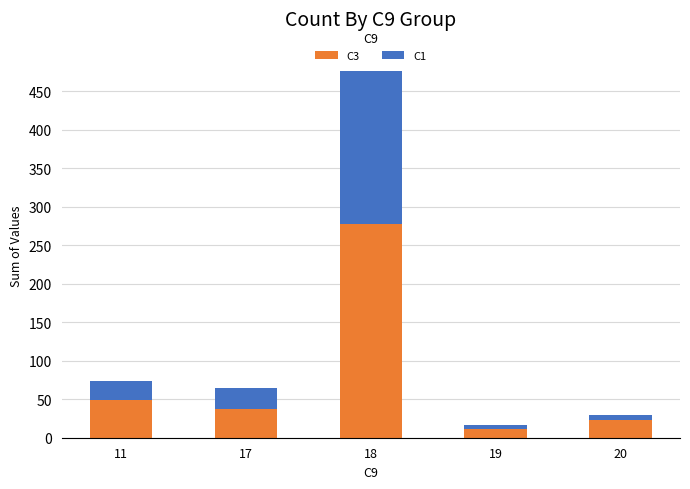

What is the total value across all series at 18?

476